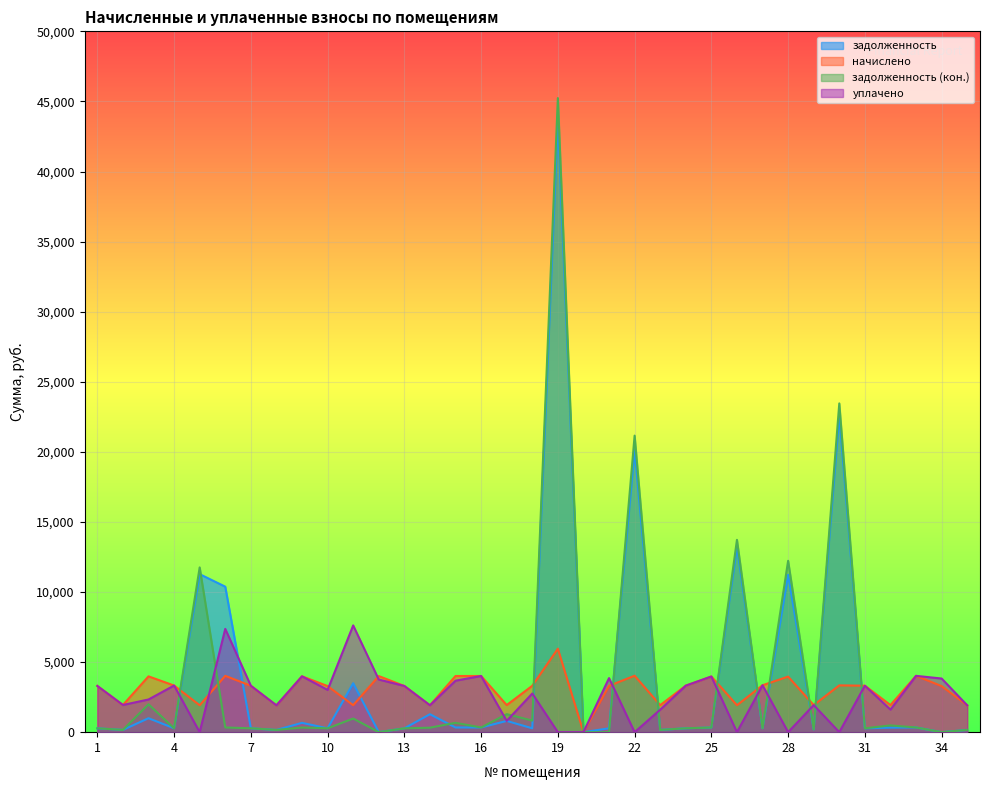

Which series has the largest range (max minus min)?

задолженность (кон.)